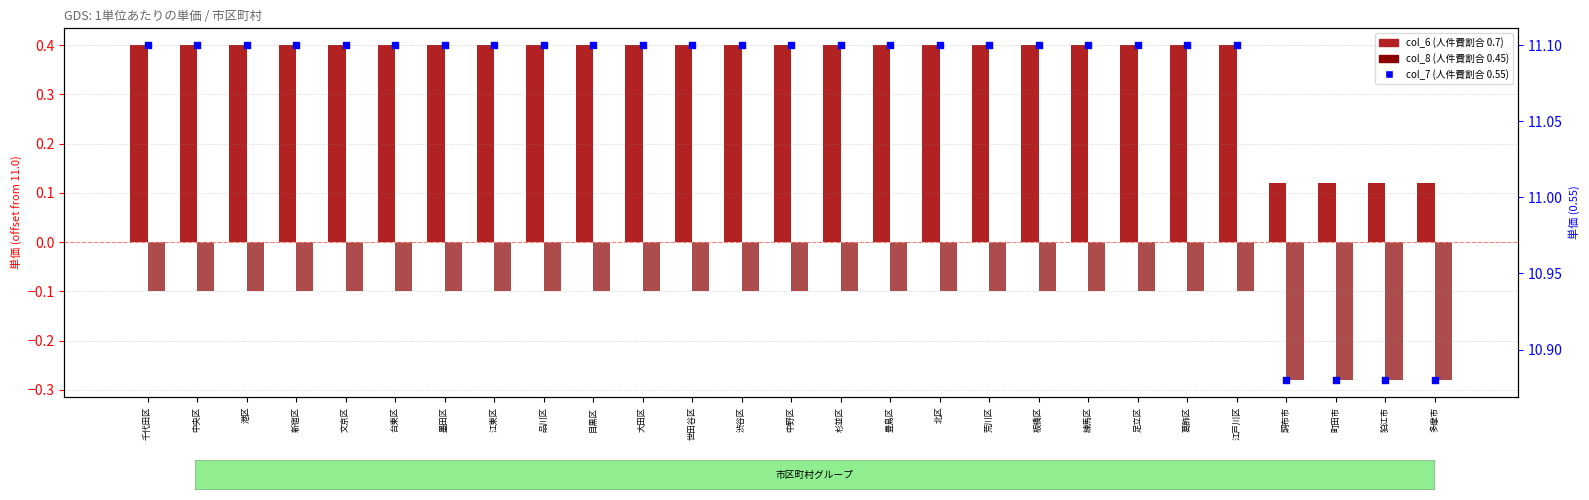

Which series contains the highest Y value?

col_7 (0.55)